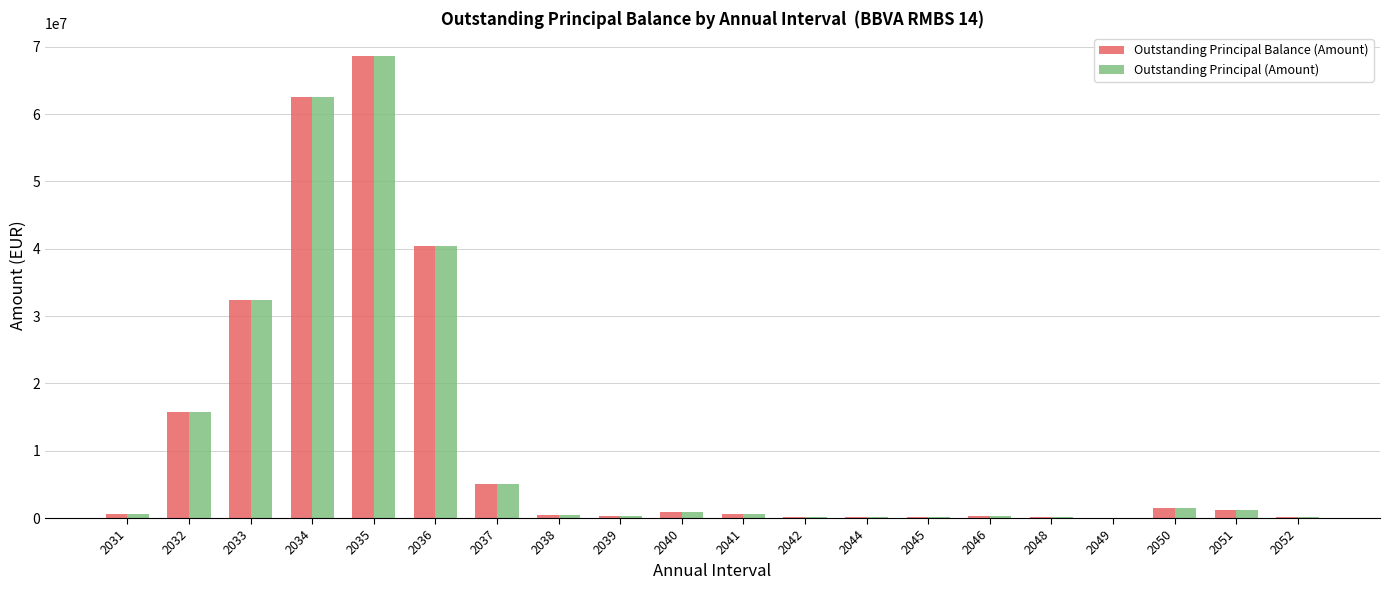

What is the average value of the Outstanding Principal Balance (Amount) series?

11583038.1